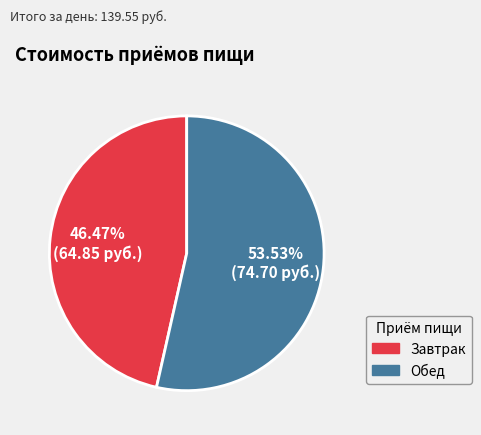

What is the smallest slice in the pie chart?

Завтрак